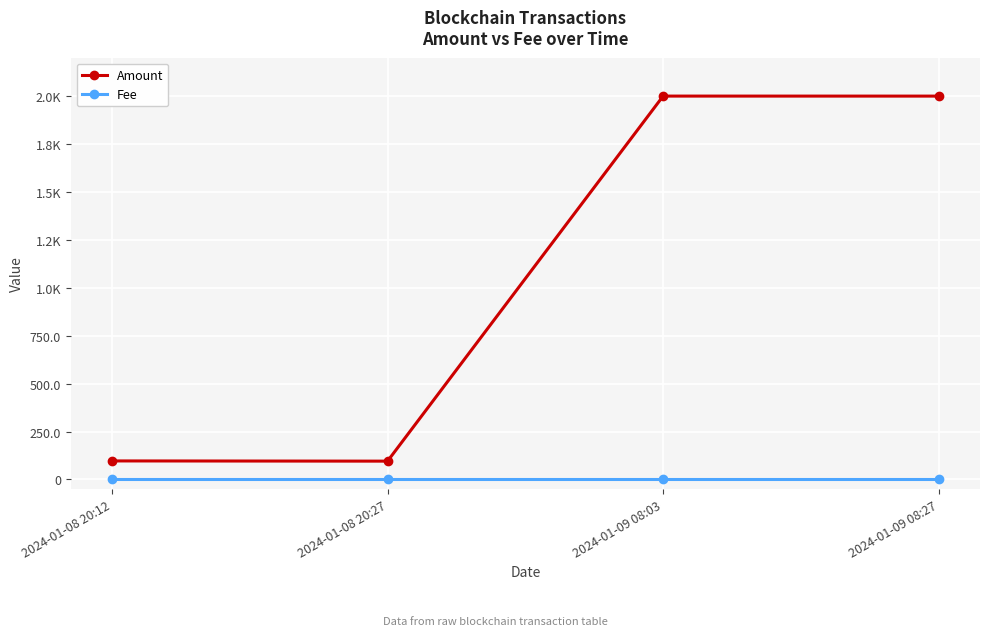

What is the total value across all series at 2024-01-08 20:12?

96.7